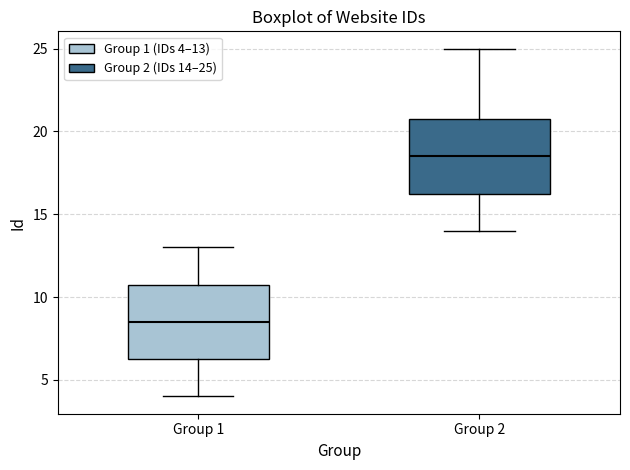

Reading left to right, read every box against the y-axis: the position of its median line, the range the box covers, and the ends of its whiskers. The values are not printed on the chart, so give them approximately, as read against the axis.

Group 1: median 8.5, box 6.5 to 11.0, whiskers 4.0 to 13.0
Group 2: median 18.5, box 16.5 to 21.0, whiskers 14.0 to 25.0